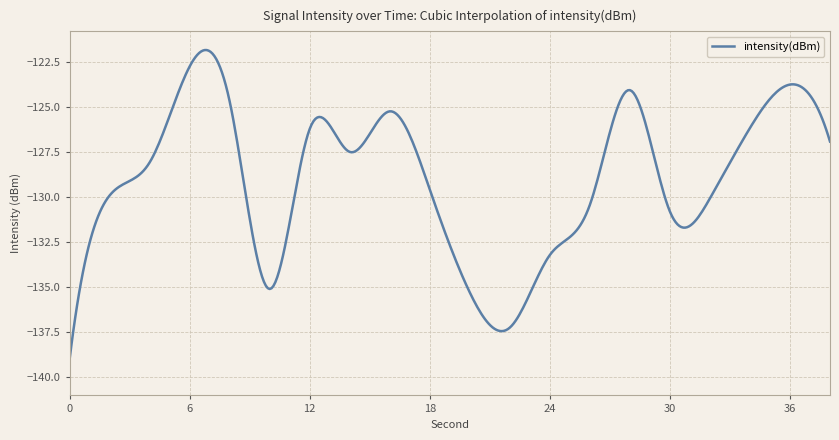

What is the maximum value shown in the chart?

-121.8